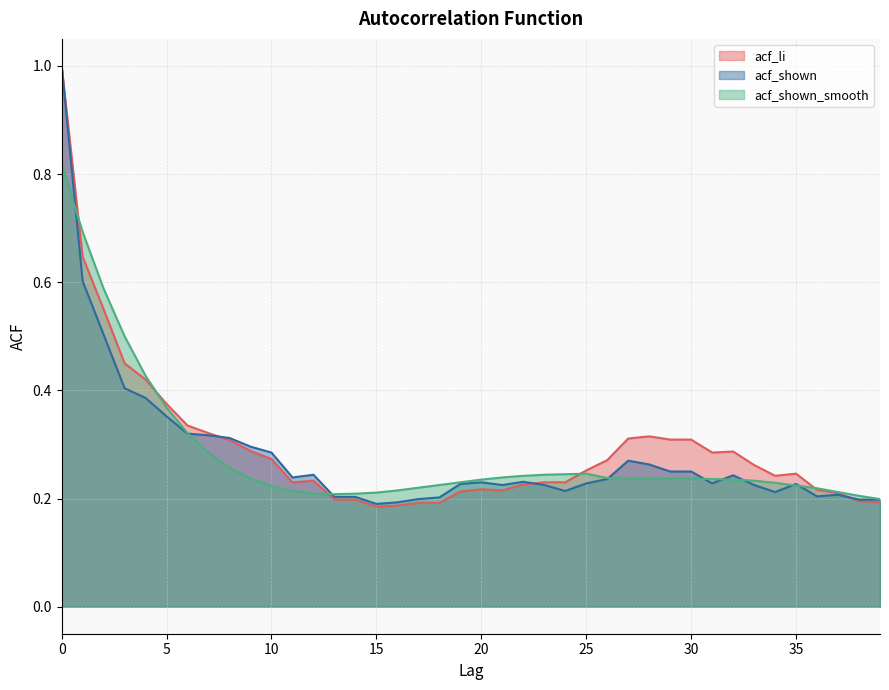

What is the sum of the acf_li values at 6 and 12?

0.6